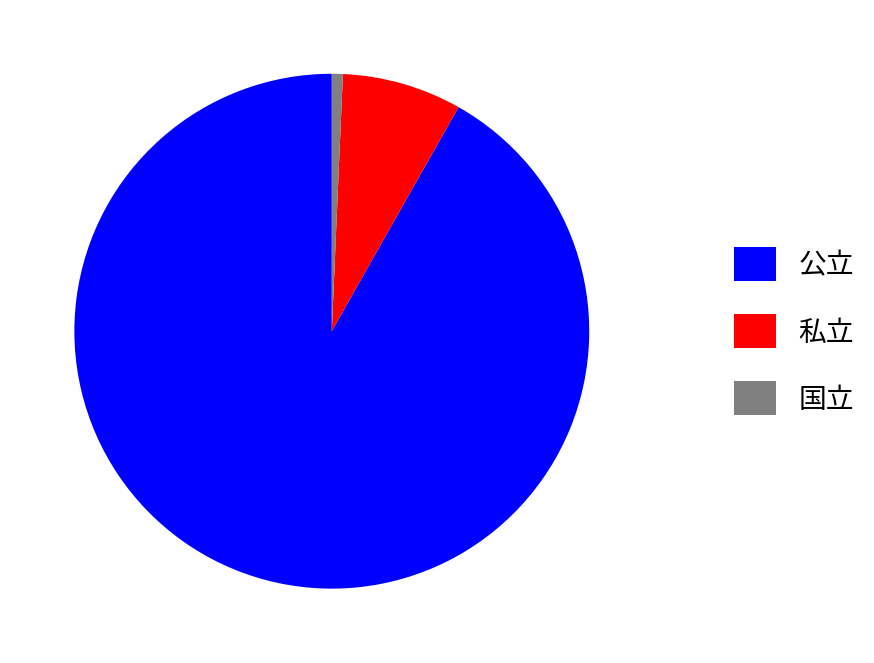

Between 私立 and 国立, which is larger?

私立